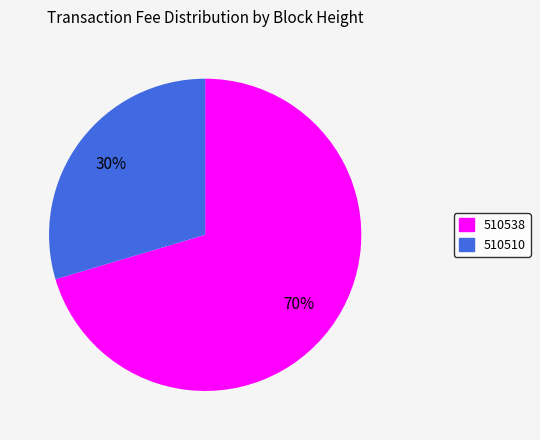

To the nearest percent, what percentage of the pie is 510510?

30%